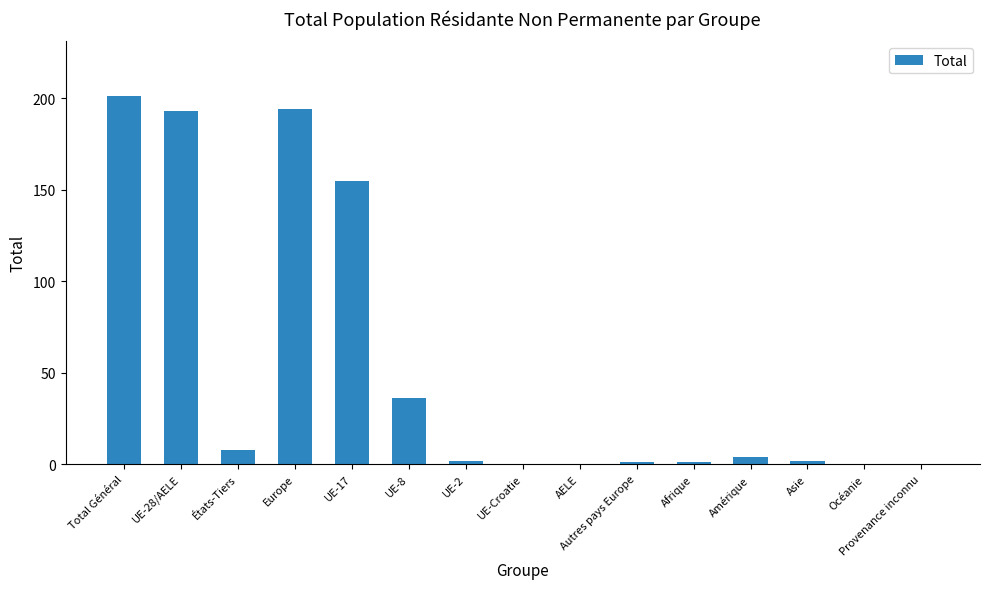

The value at Total Général is 289. True or false?

False